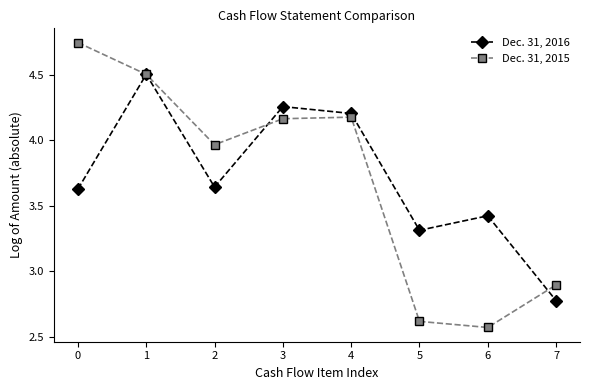

Rank the series at 0 from highest to lowest value.

Dec. 31, 2015, Dec. 31, 2016